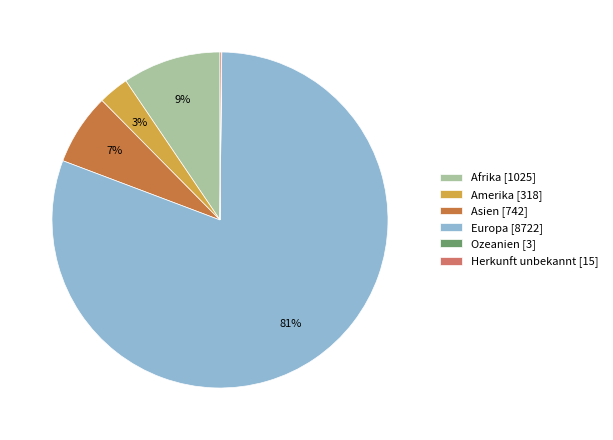

To the nearest percent, what portion does Asien [742] represent?

7%